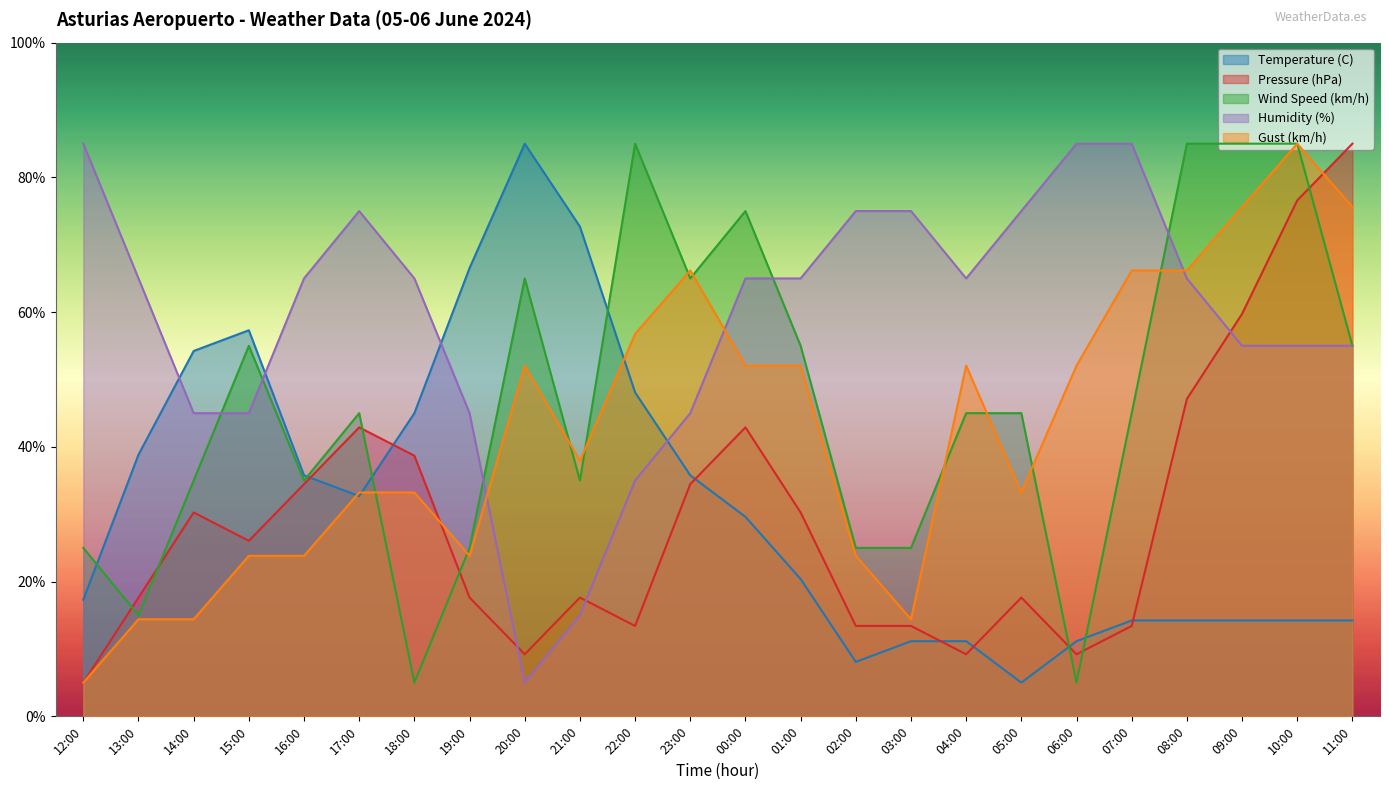

List the labels in order of Wind Speed (km/h) value, largest first.

22:00, 08:00, 09:00, 10:00, 00:00, 20:00, 23:00, 15:00, 01:00, 11:00, 17:00, 04:00, 05:00, 07:00, 14:00, 16:00, 21:00, 12:00, 19:00, 02:00, 03:00, 13:00, 18:00, 06:00